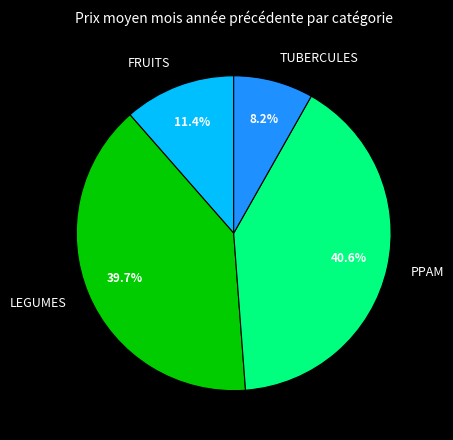

Count the number of slices in the pie.

4